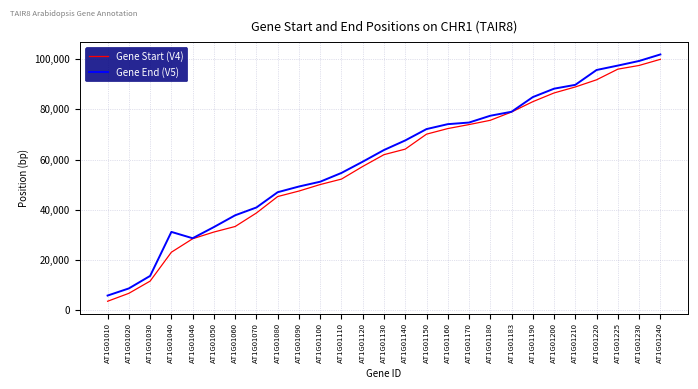

What is the approximate value of Gene Start (V4) at AT1G01170, to the nearest 10?

73930